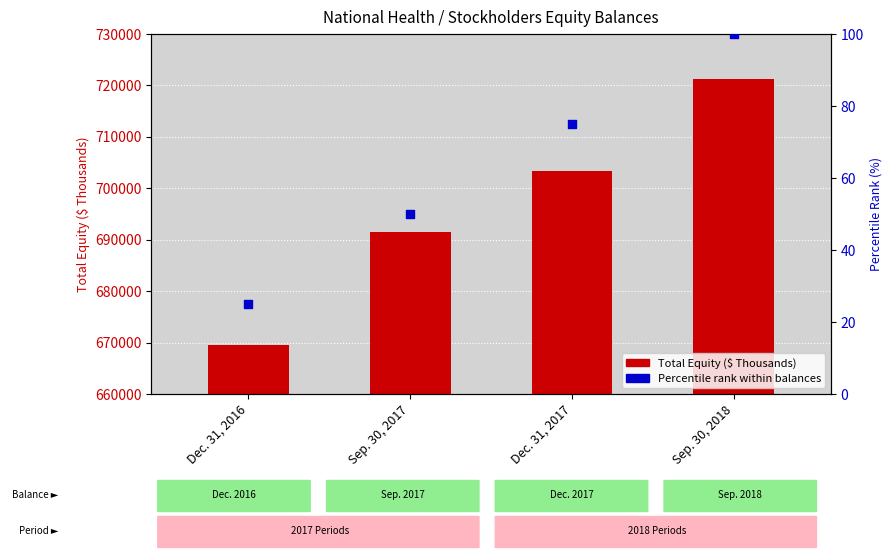

At how many categories does at least one series exceed 180489?

4